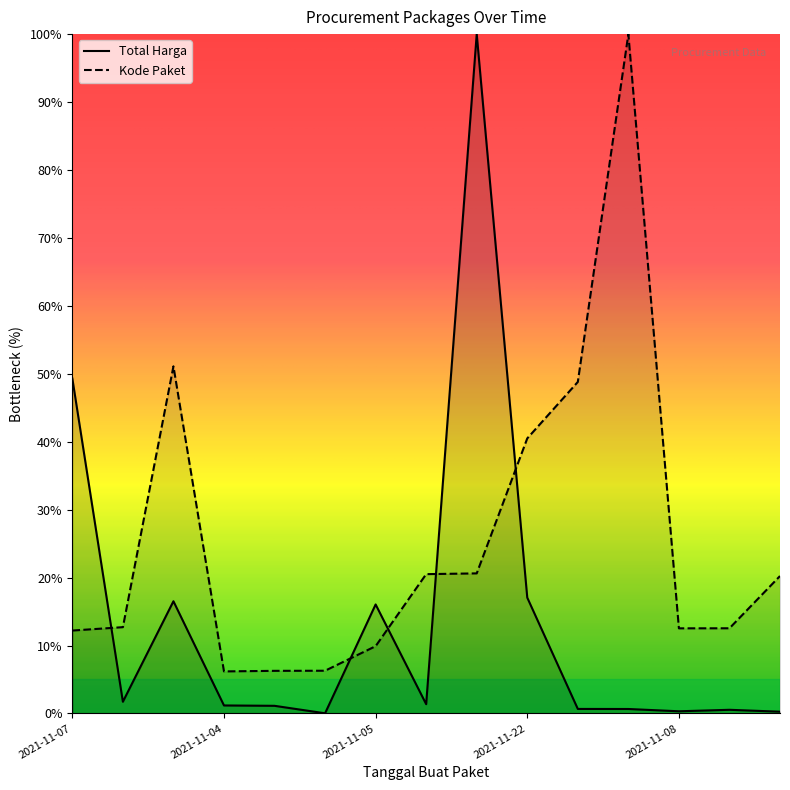

How many intersections are there between Kode Paket and Total Harga?

5